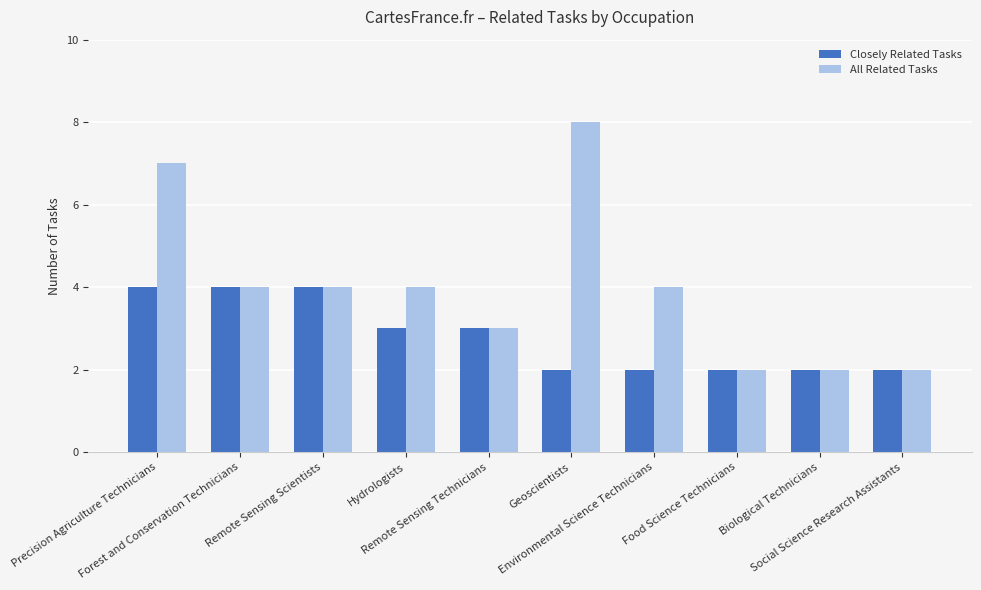

The All Related Tasks series shows 1 at Biological Technicians. True or false?

False